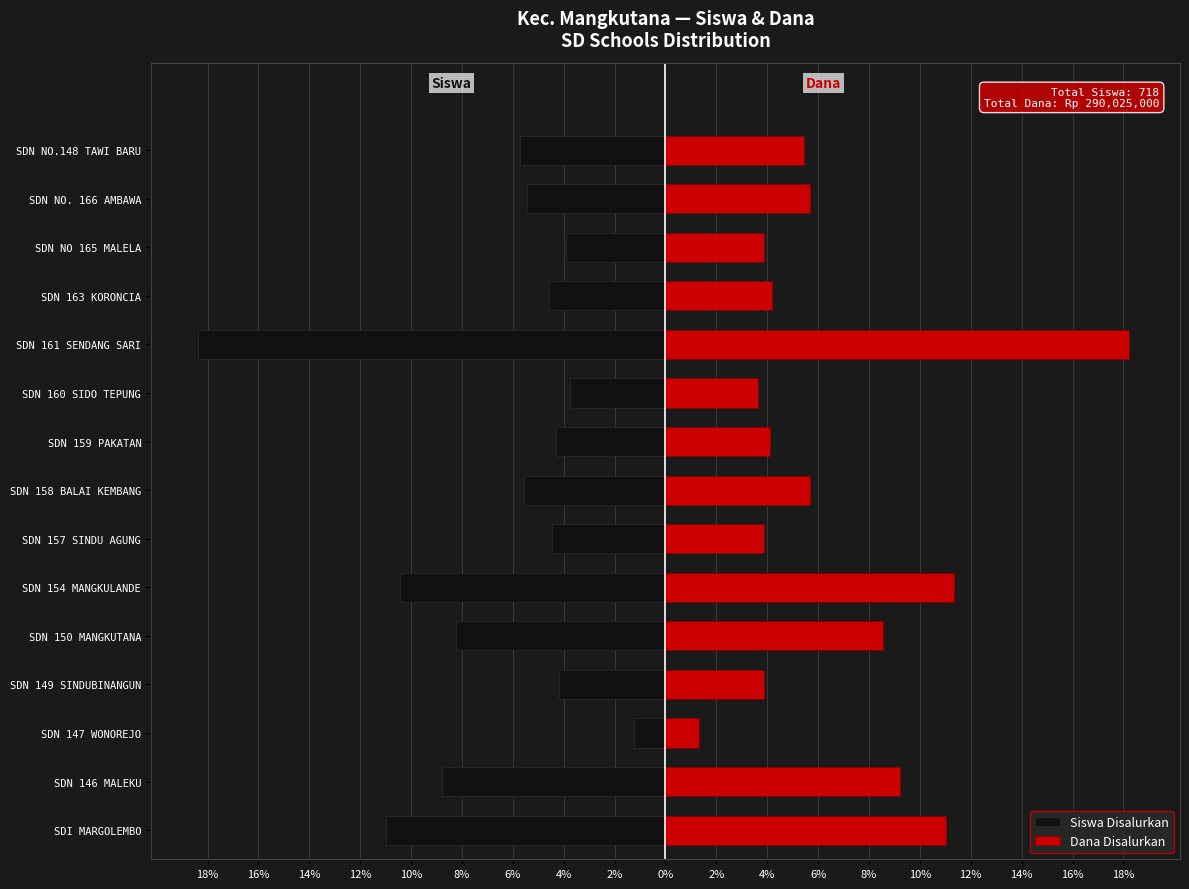

What is the difference between the highest and lowest values at 6%?

8.3